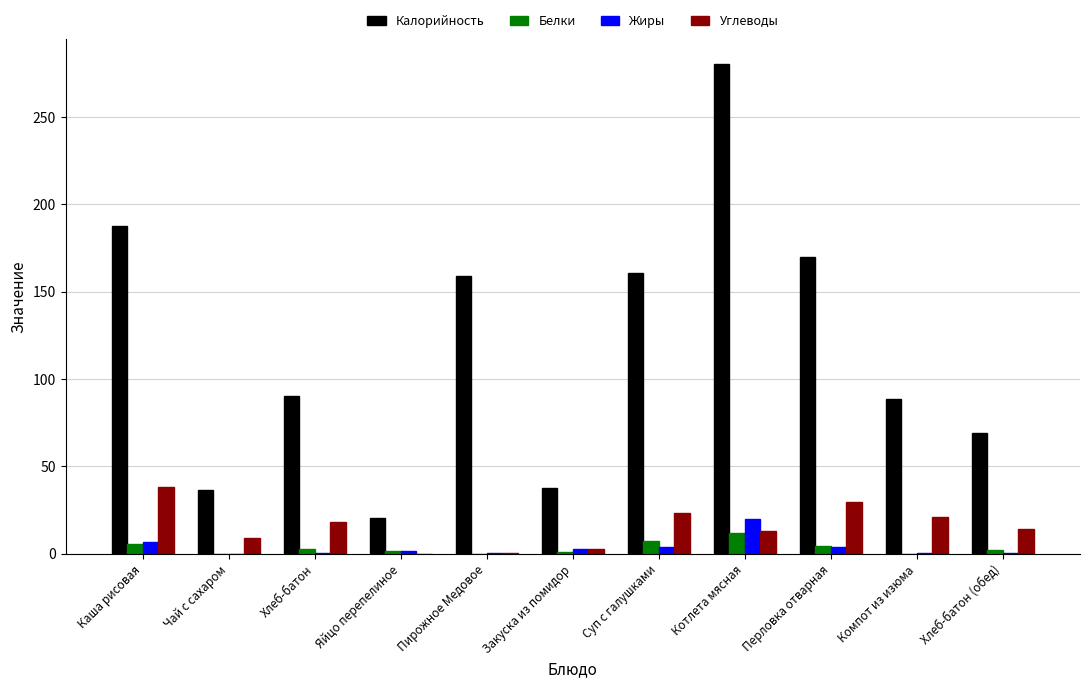

True or false: Белки has a value of 11.9 at Котлета мясная.

True